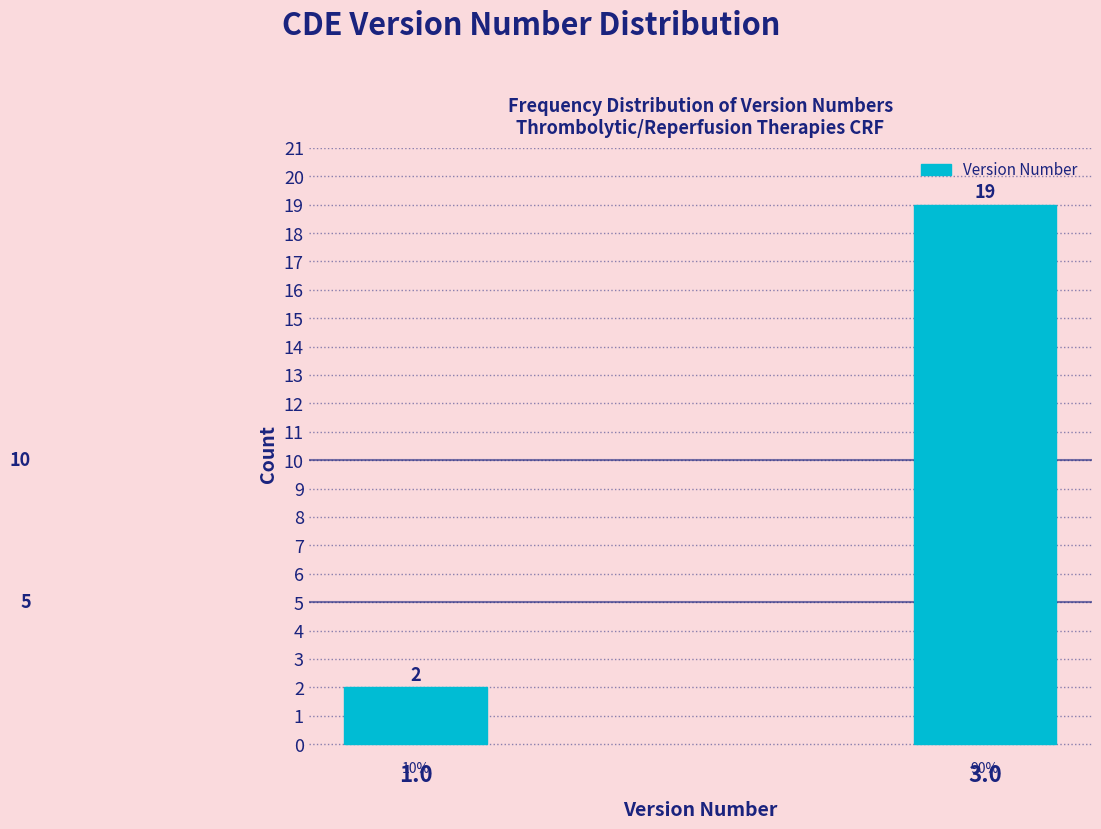

How many bars are there in total?

2